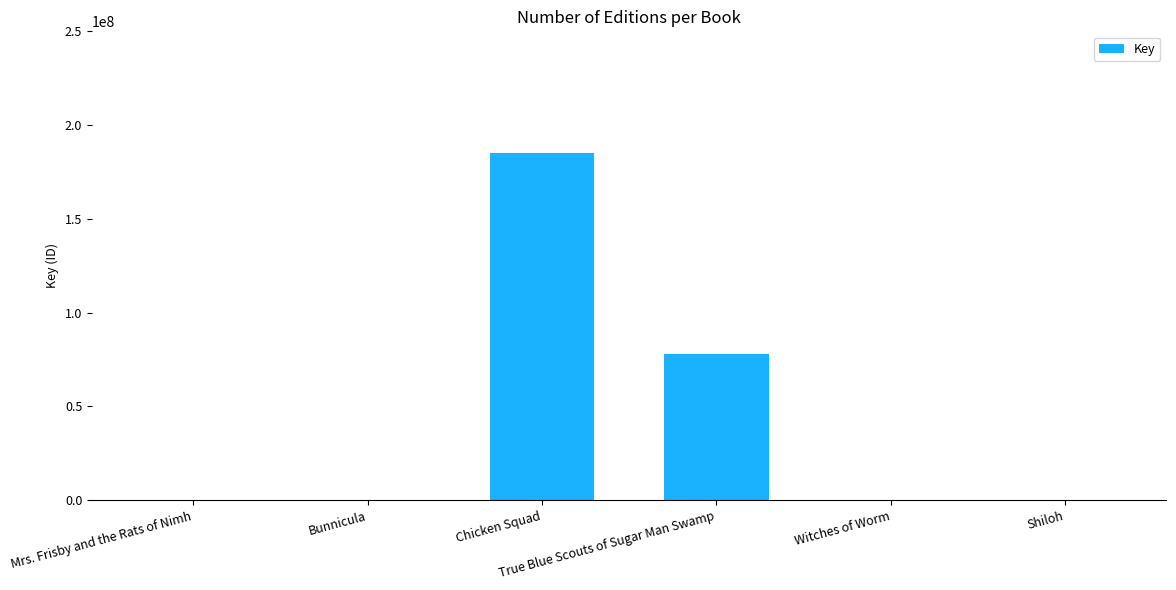

What is the sum of all values?

263621977